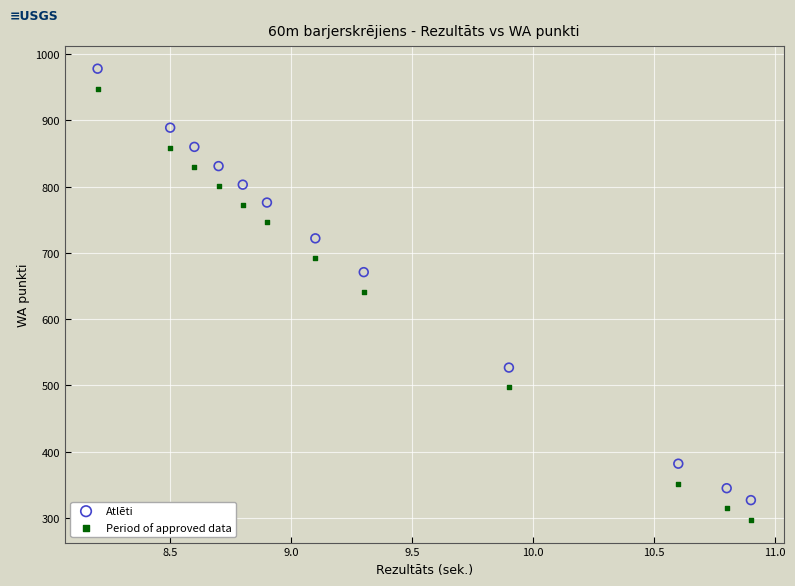

Across all data points, what is the range of Y values (max minus min)?

681